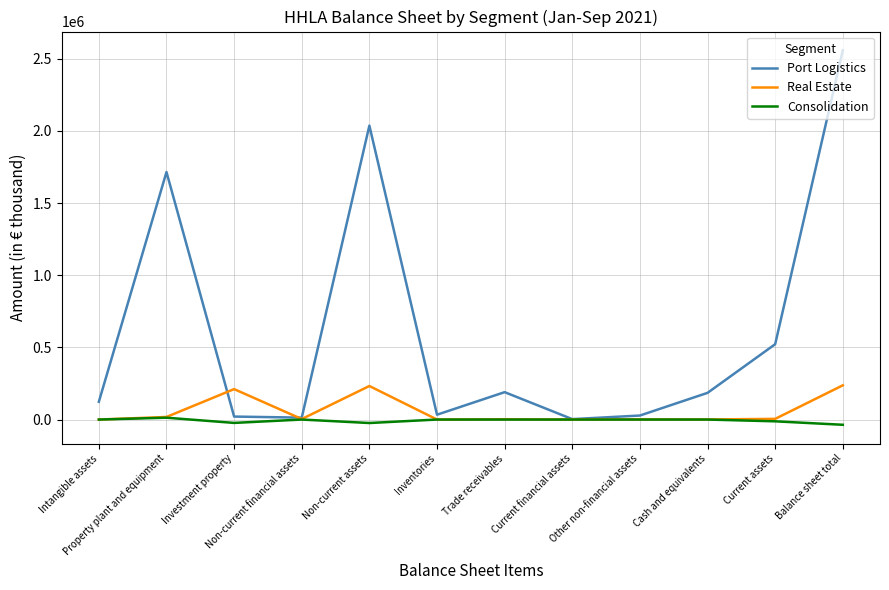

What is the sum of all Consolidation values?

-83158